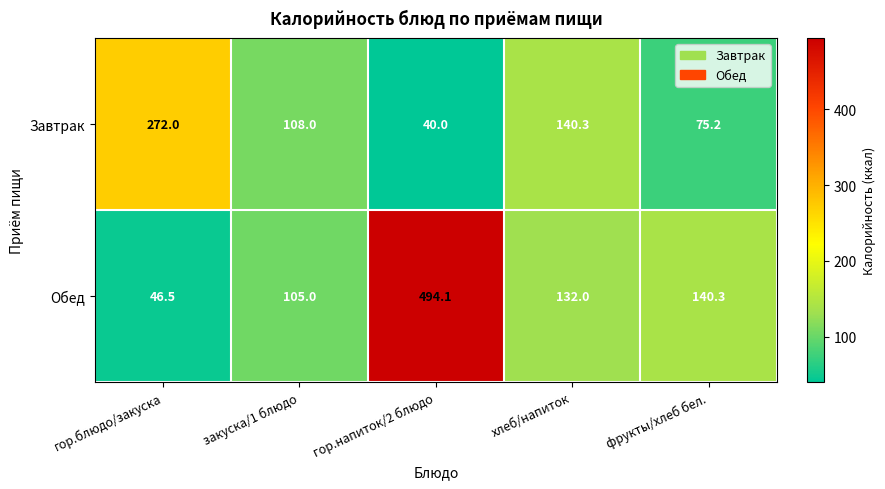

The value of Завтрак at гор.напиток/2 блюдо is 16.7. True or false?

False